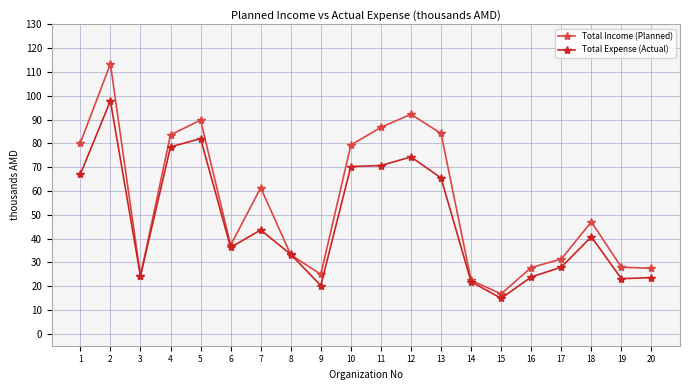

What are all the series names shown in the legend?

Total Income (Planned), Total Expense (Actual)